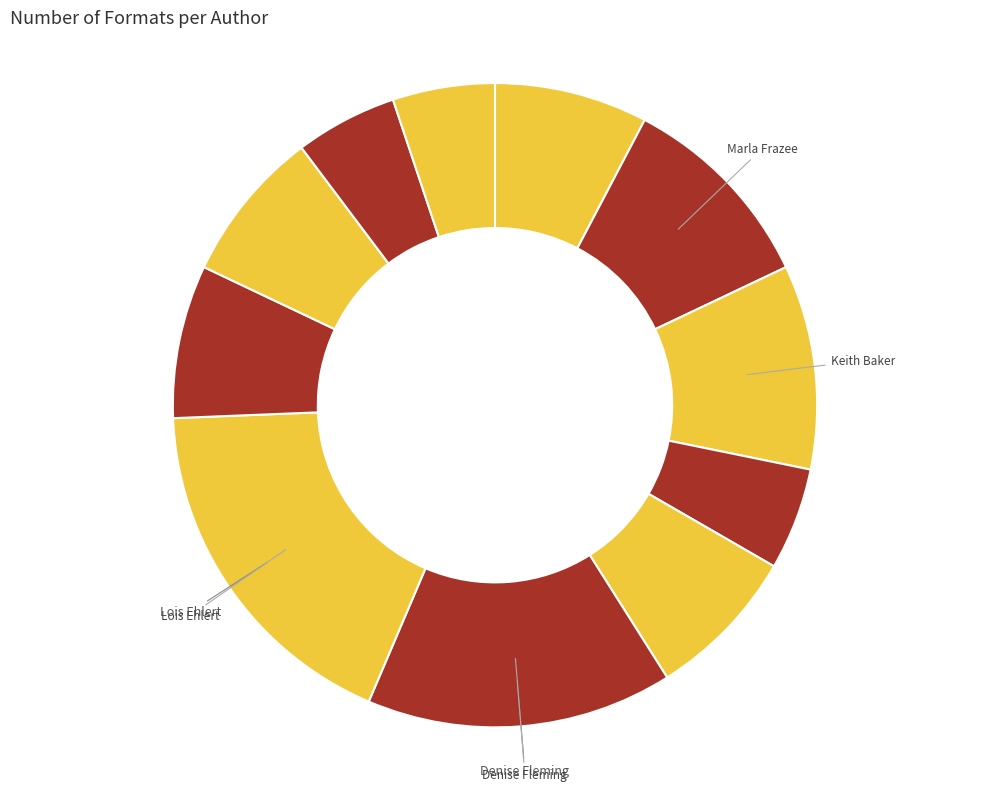

How many segments does this pie chart have?

11